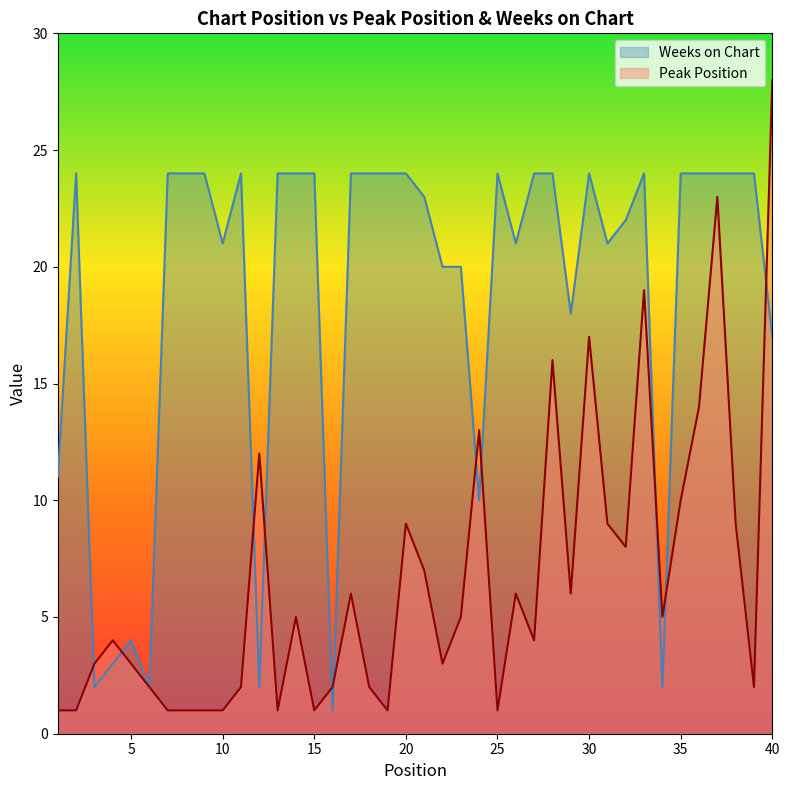

What is the average value of the Weeks on Chart series?

19